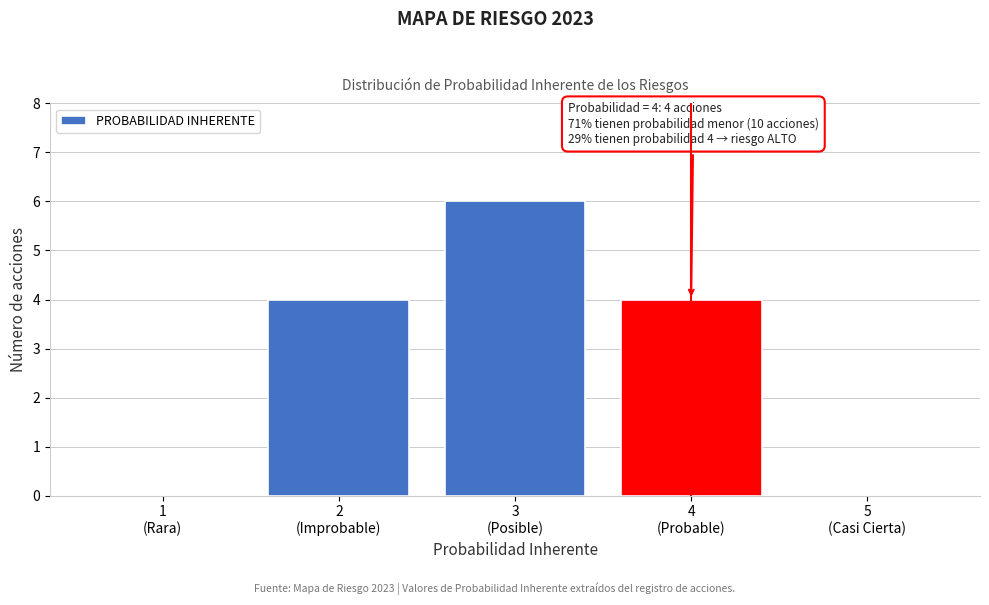

What is the greatest value displayed?

6